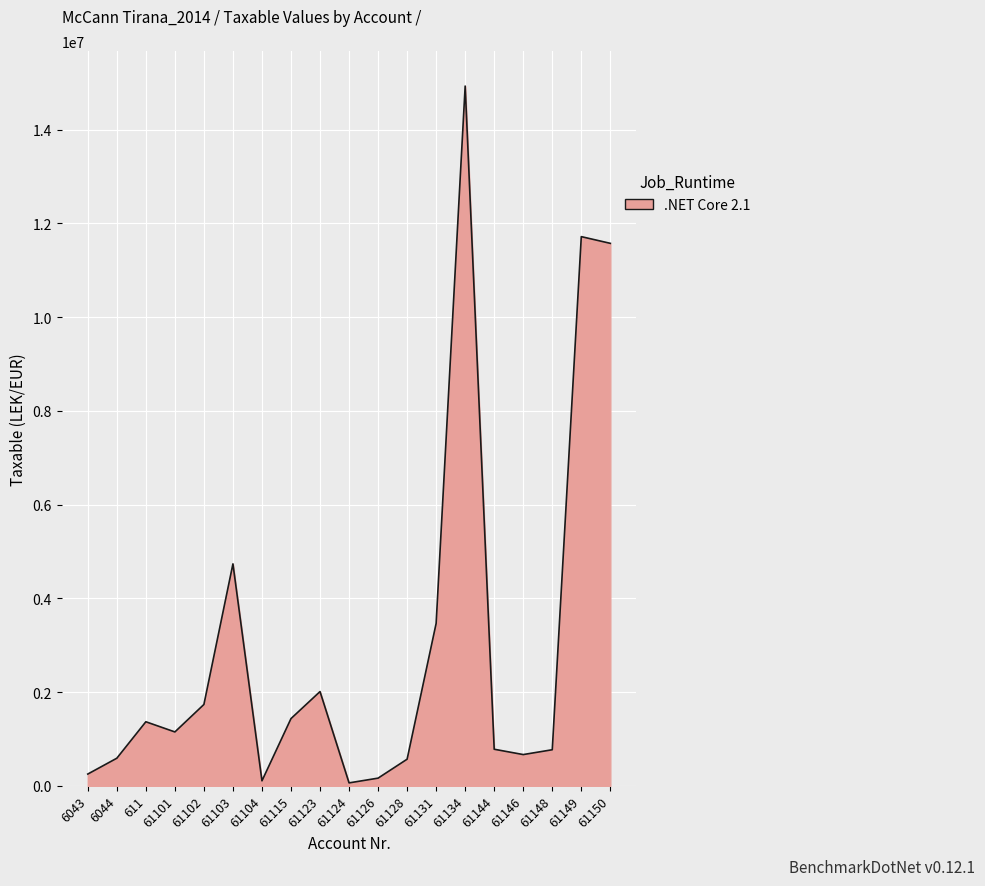

What is the sum of the values at 61101 and 61104?

1254943.7